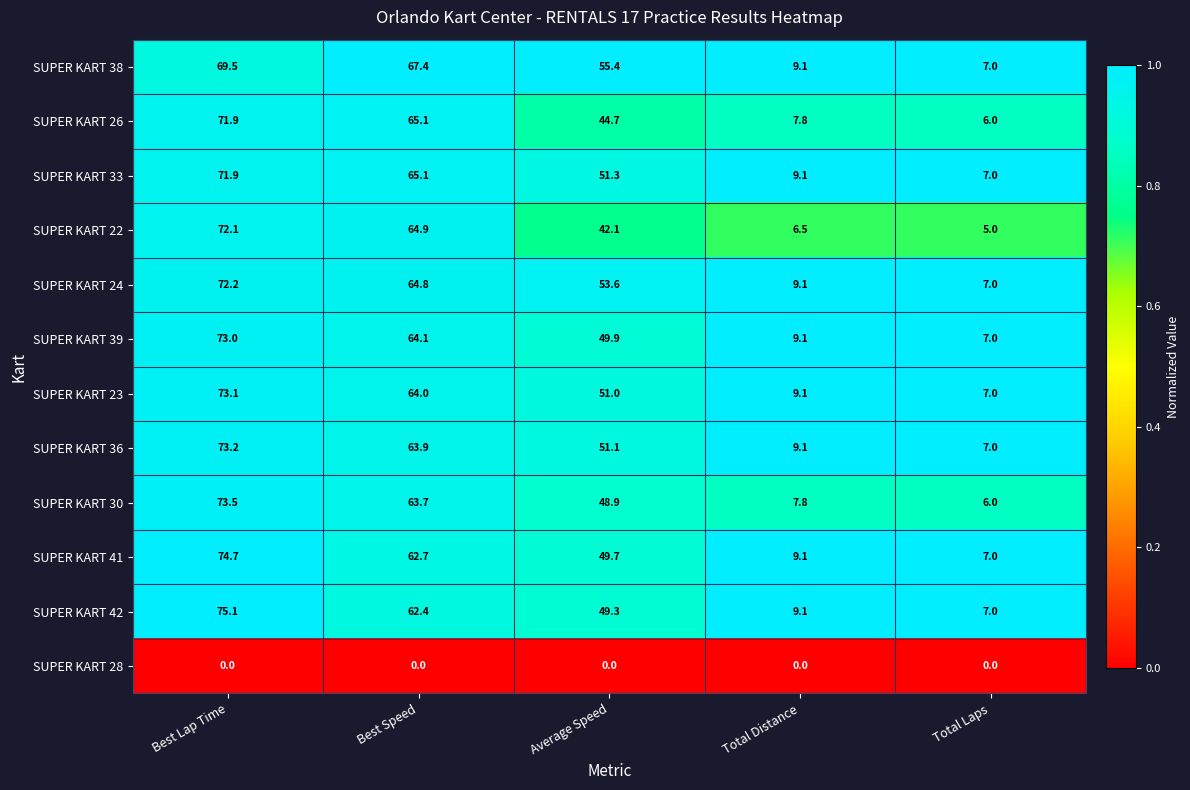

Which label corresponds to the largest value in the chart?

Best Lap Time